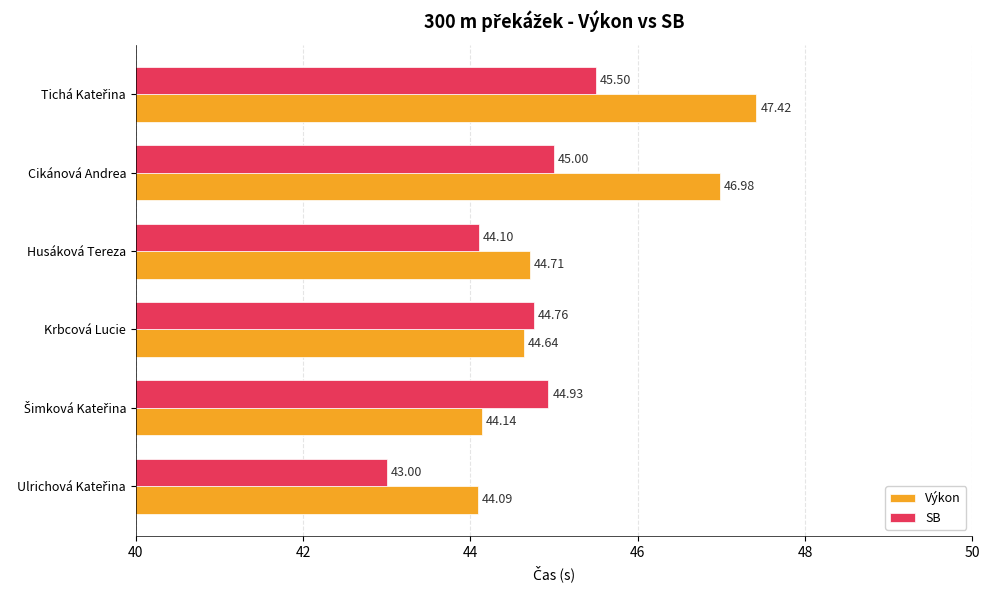

What is the spread (max minus min) of values at Husáková Tereza?

0.6